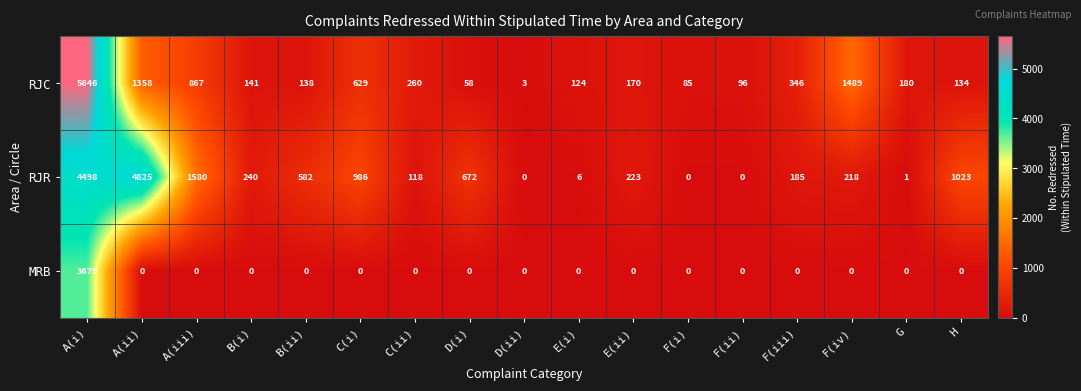

What is the sum of all RJC values?

11724